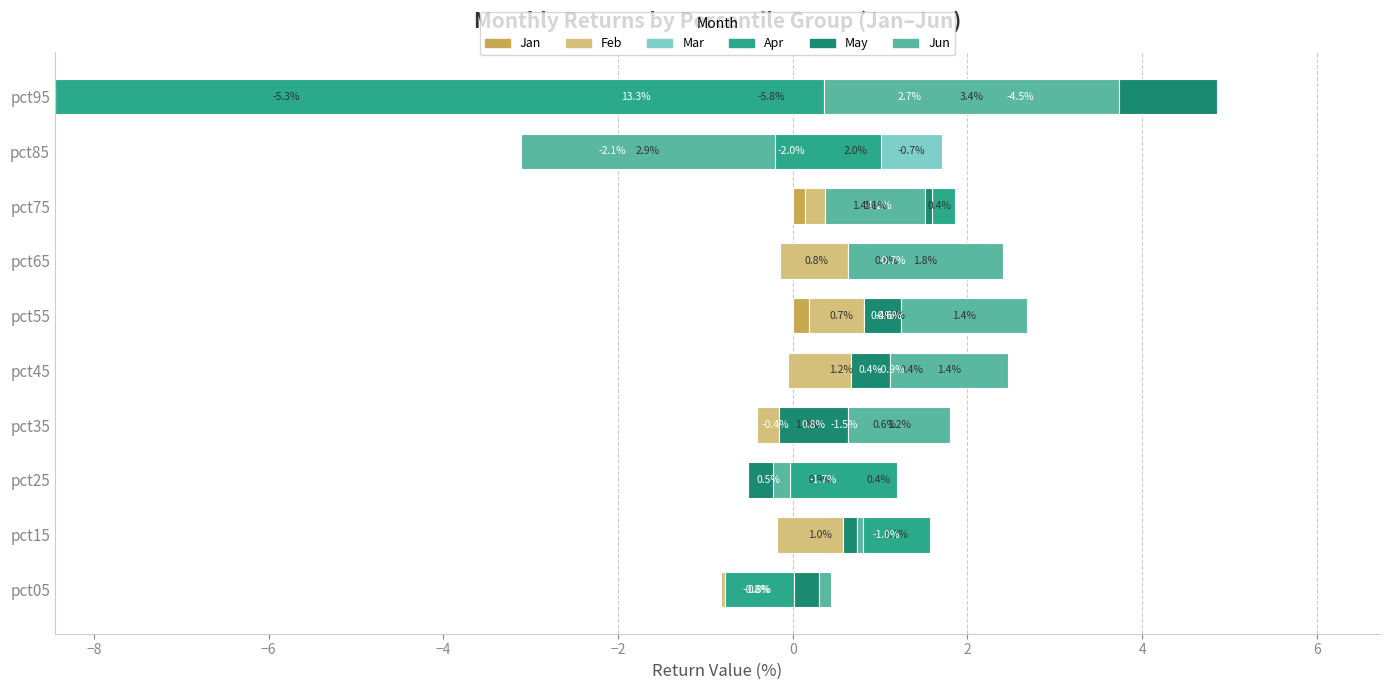

Reading right to left, list all the values displayed in this chart.

Jan: 2.7	-0.3	0.1	-0.2	0.2	-0.1	-0.4	-0.1	-0.2	-0.8
Feb: -5.8	2.0	1.4	0.8	0.7	1.2	1.2	0.9	1.0	0.3
Mar: -5.3	-0.7	0.4	0.8	0.5	0.4	0.6	0.4	0.7	-0.2
Apr: 13.3	-2.0	-0.3	-0.7	-0.6	-0.9	-1.5	-1.7	-1.0	0.8
May: -4.5	-2.1	-1.2	-0.2	0.4	0.4	0.8	0.5	0.2	0.3
Jun: 3.4	2.9	1.1	1.8	1.4	1.4	1.2	-0.2	0.1	0.1